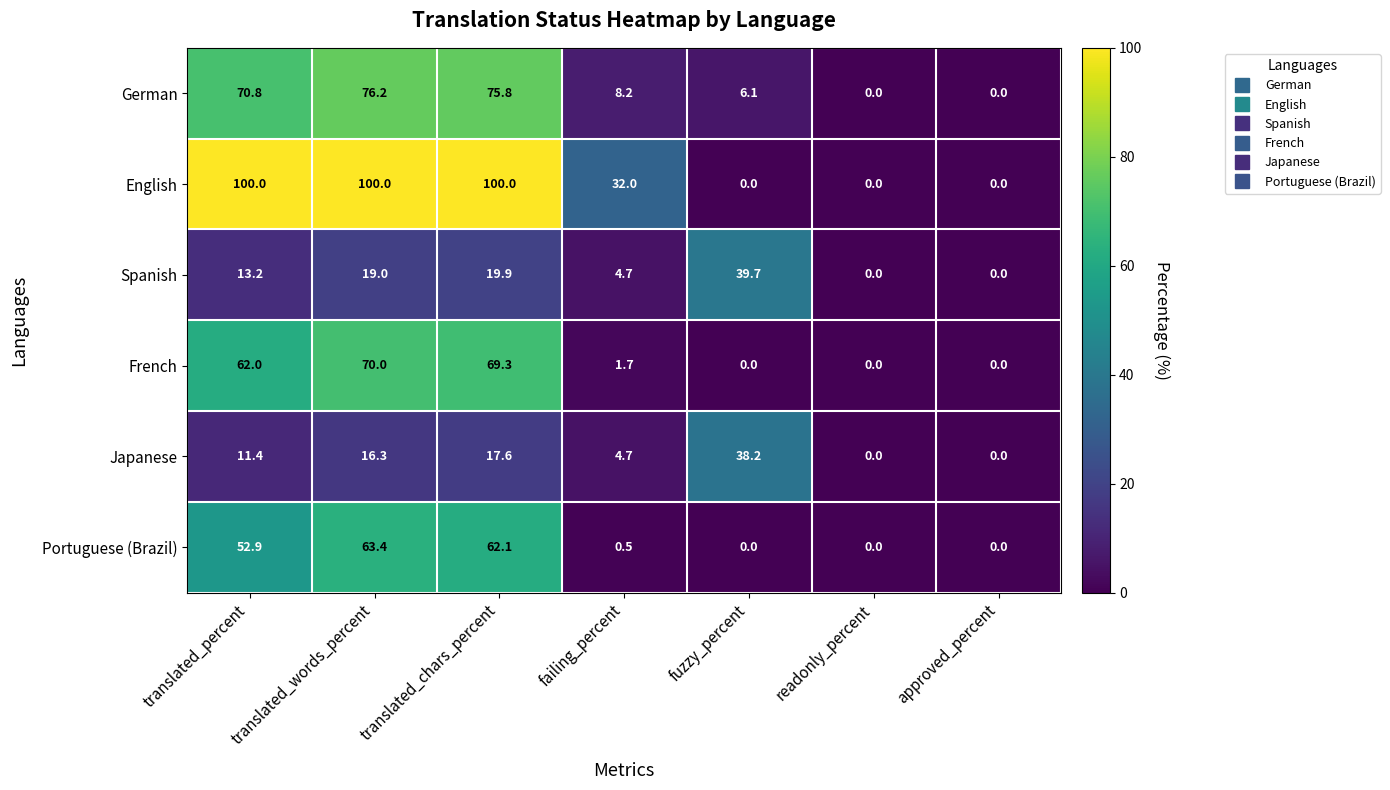

What is the maximum value shown in the chart?

100.0